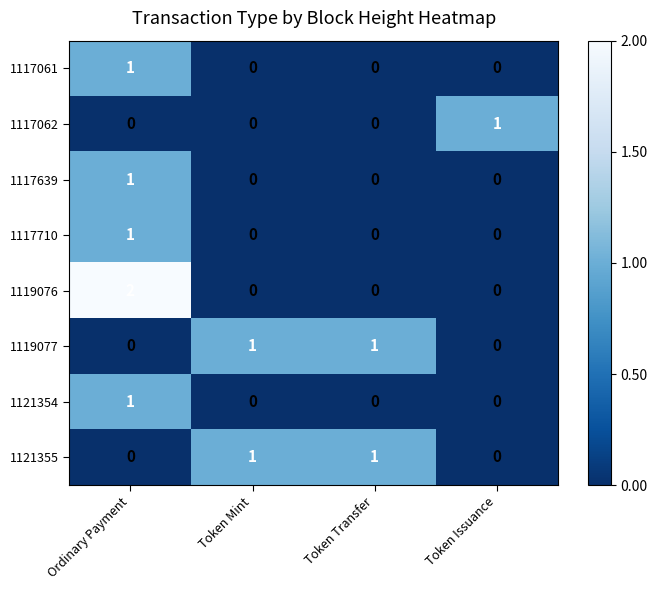

At which label does 1121354 reach its peak?

Ordinary Payment